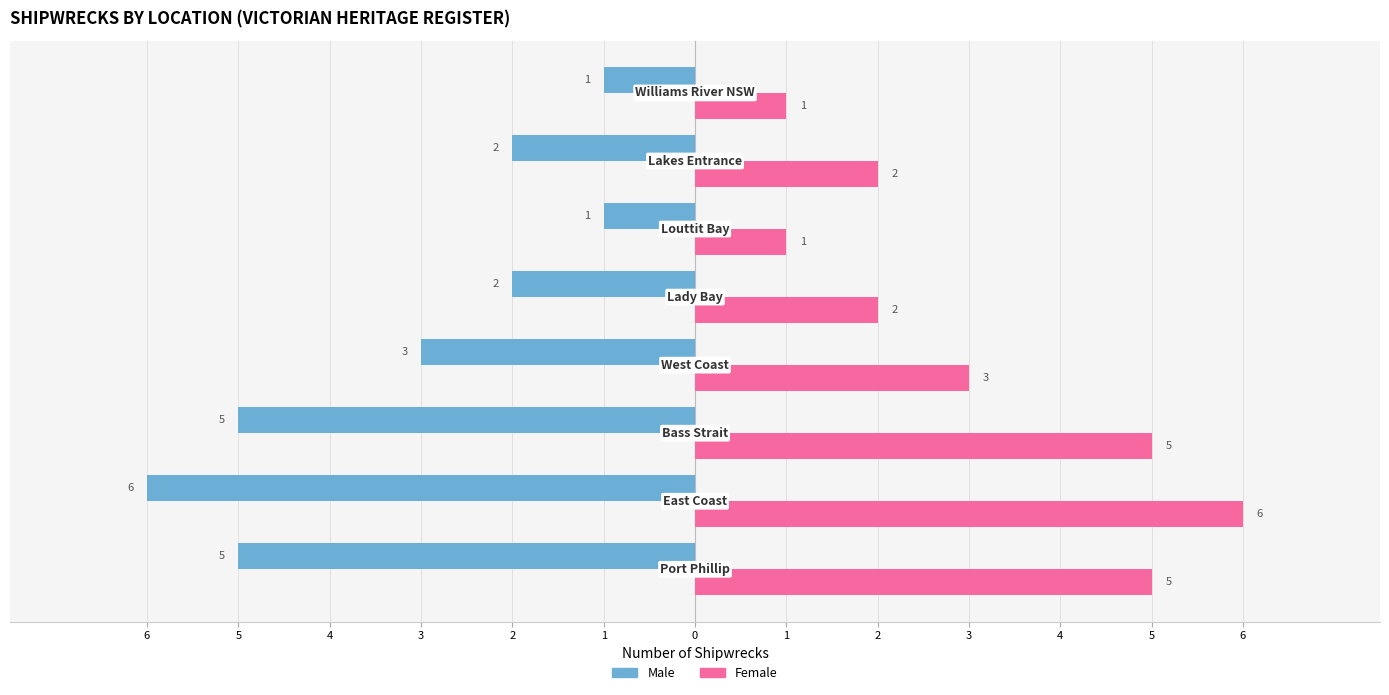

What are all the series names shown in the legend?

Male, Female